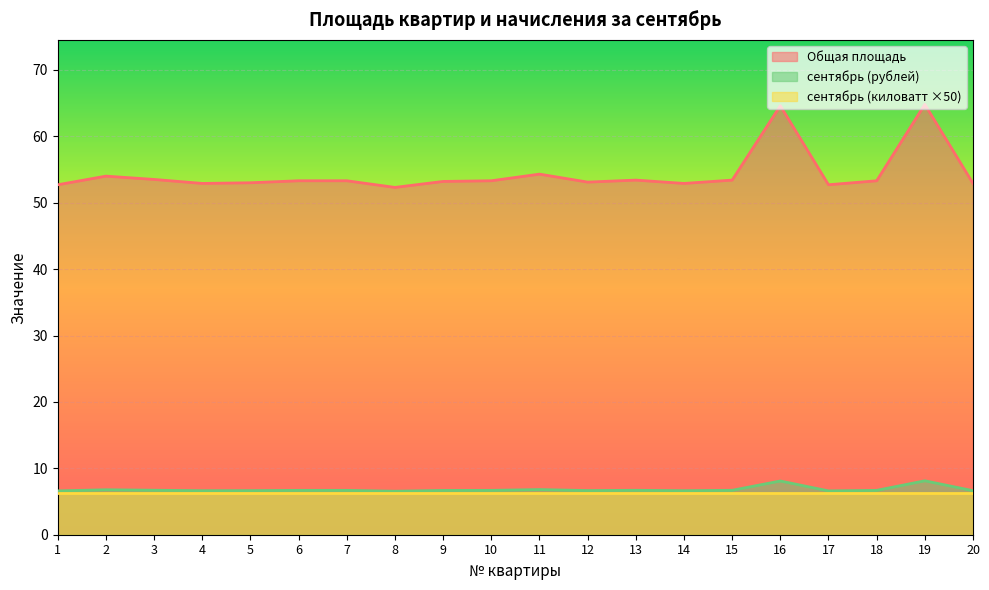

What is the value of the Общая площадь point at the 11th from the left?

54.3